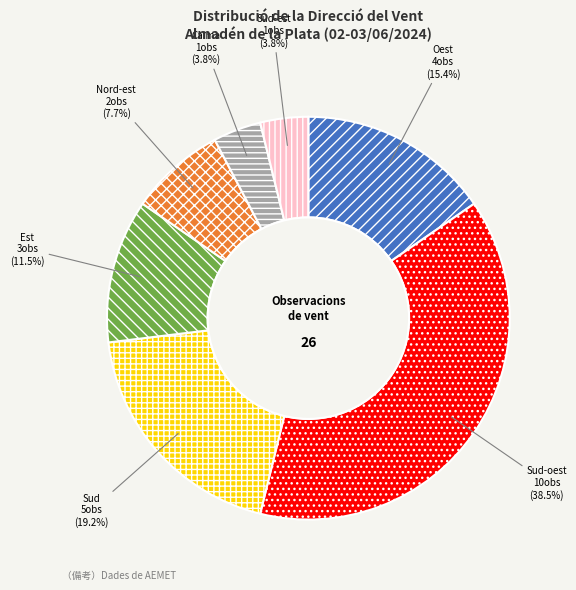

Is there a majority slice in this chart?

No